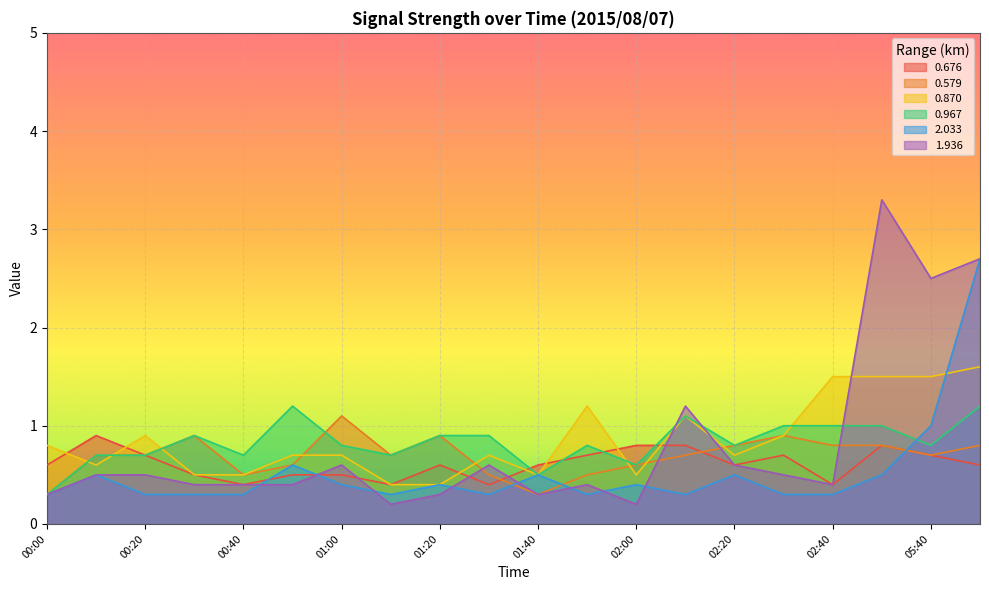

How many intersections are there between 0.967 and 0.579?

1